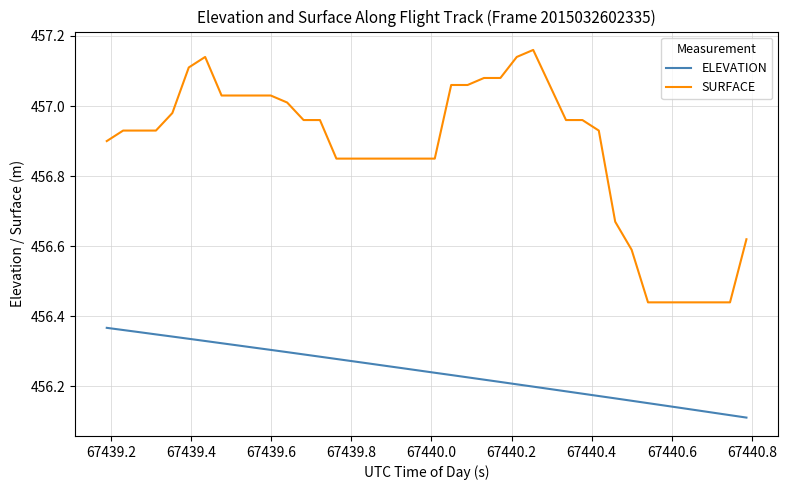

Which series has the largest total across all categories?

SURFACE